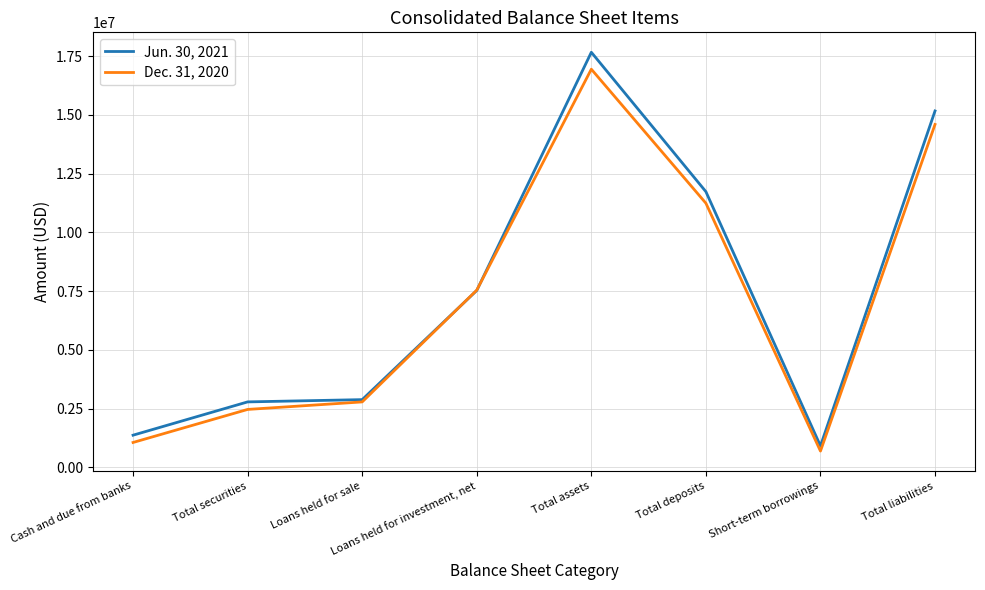

True or false: Dec. 31, 2020 has a value of 23689849 at Total liabilities.

False